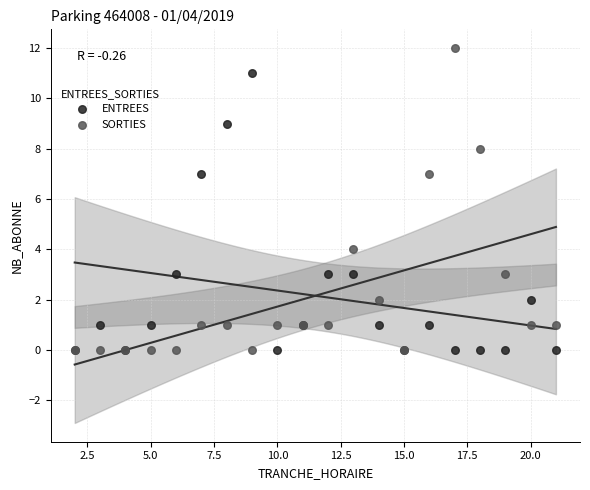

In the ENTREES series, what Y value is closest to 5?

3